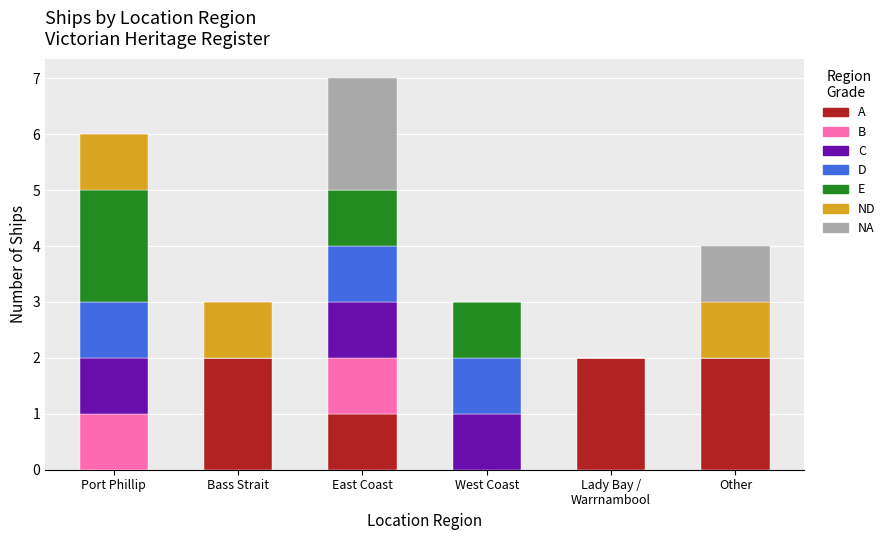

What is the total value across all series at Port Phillip?

6